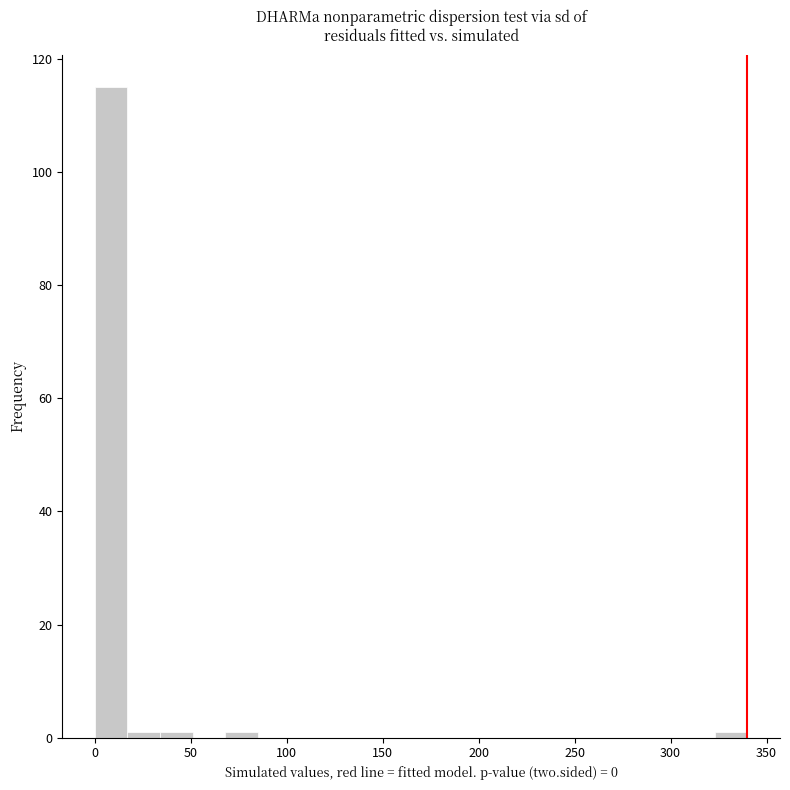

Read against the x-axis, roughly where is the centre of the tallest bar?

10